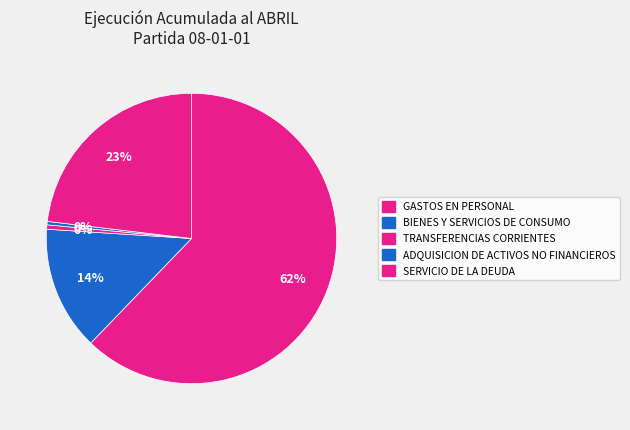

How many segments does this pie chart have?

5